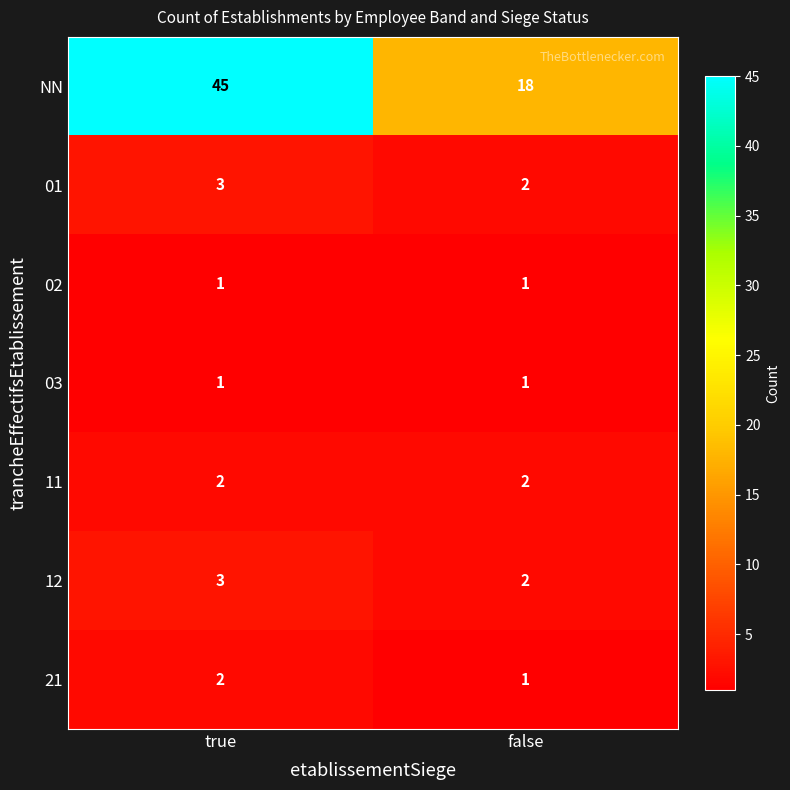

What is the spread (max minus min) of values at true?

44